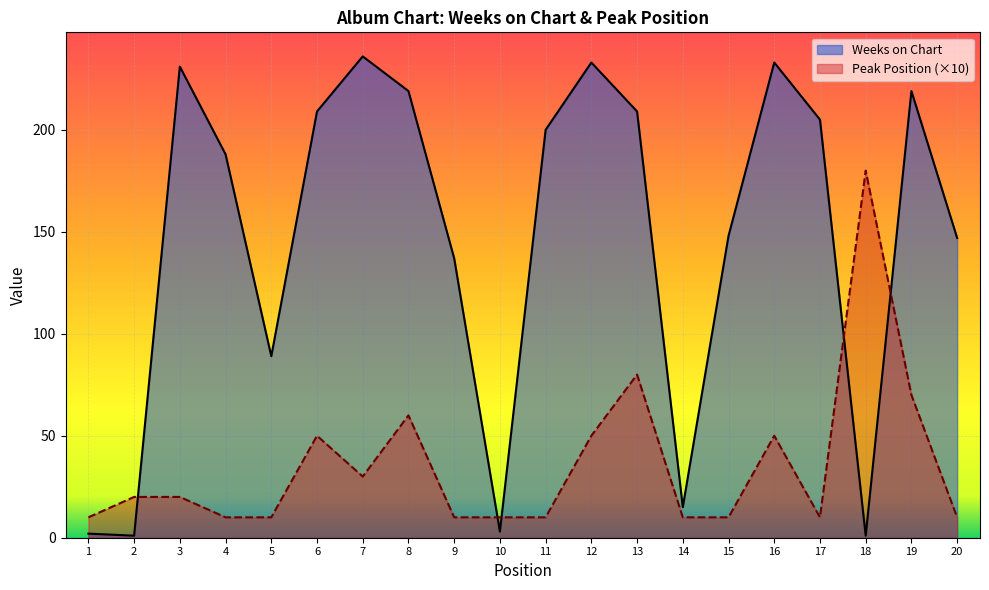

What is the sum of all Weeks on Chart values?

2925